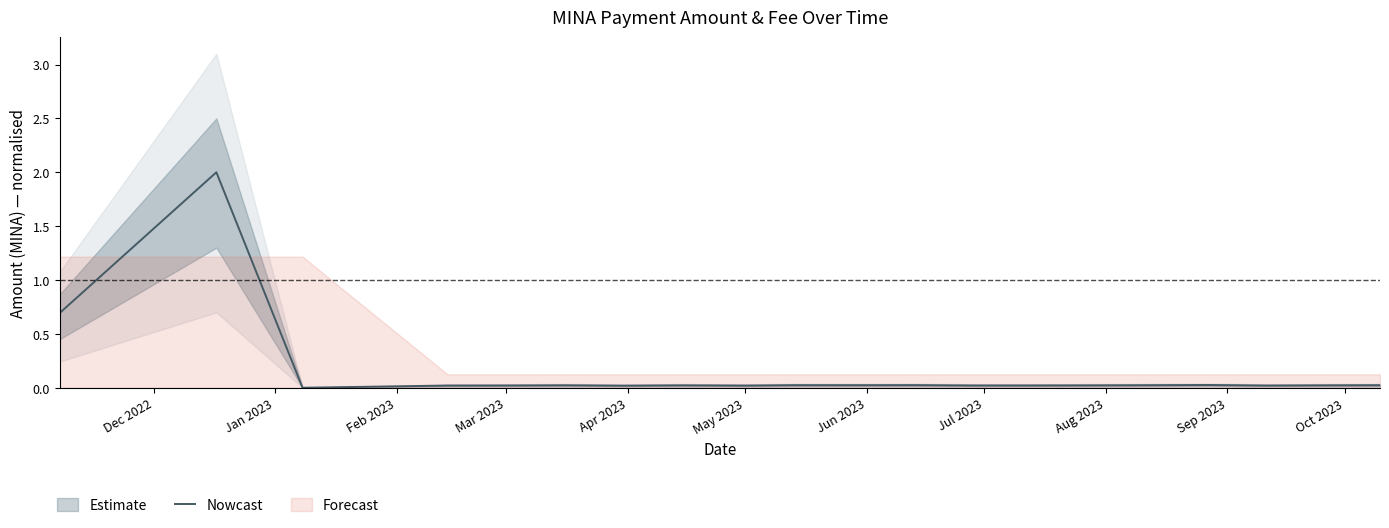

How many interior local valleys (lower than both neighbors) does the data have?

6